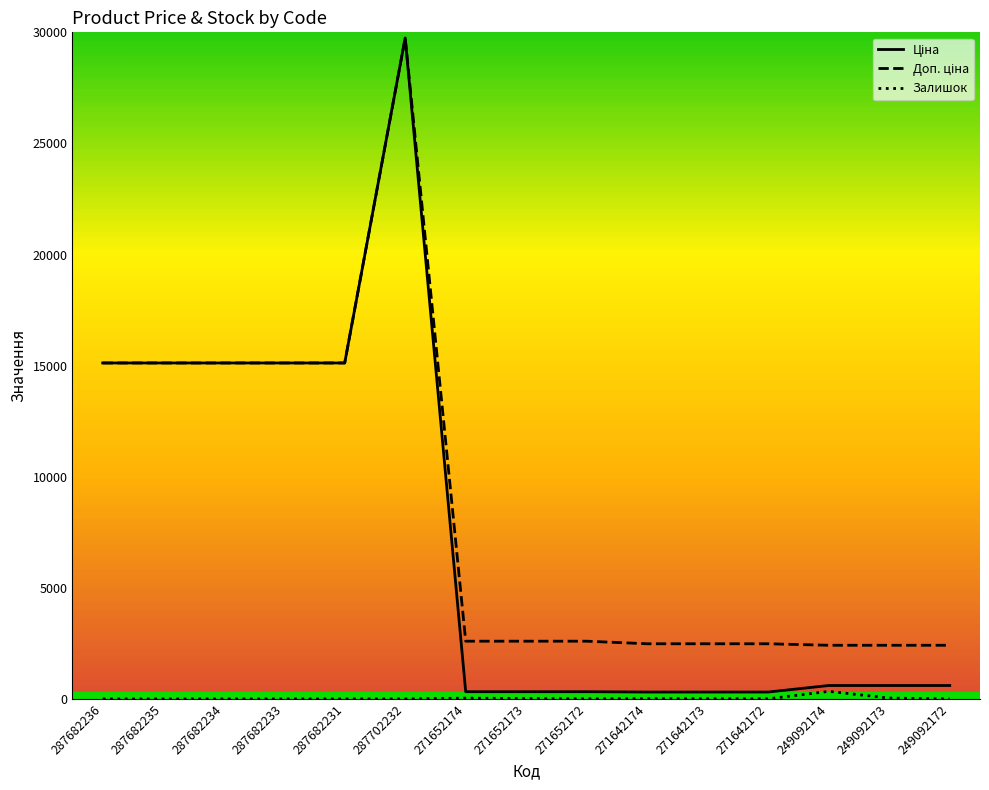

What is the spread (max minus min) of values at 287682236?

15120.0